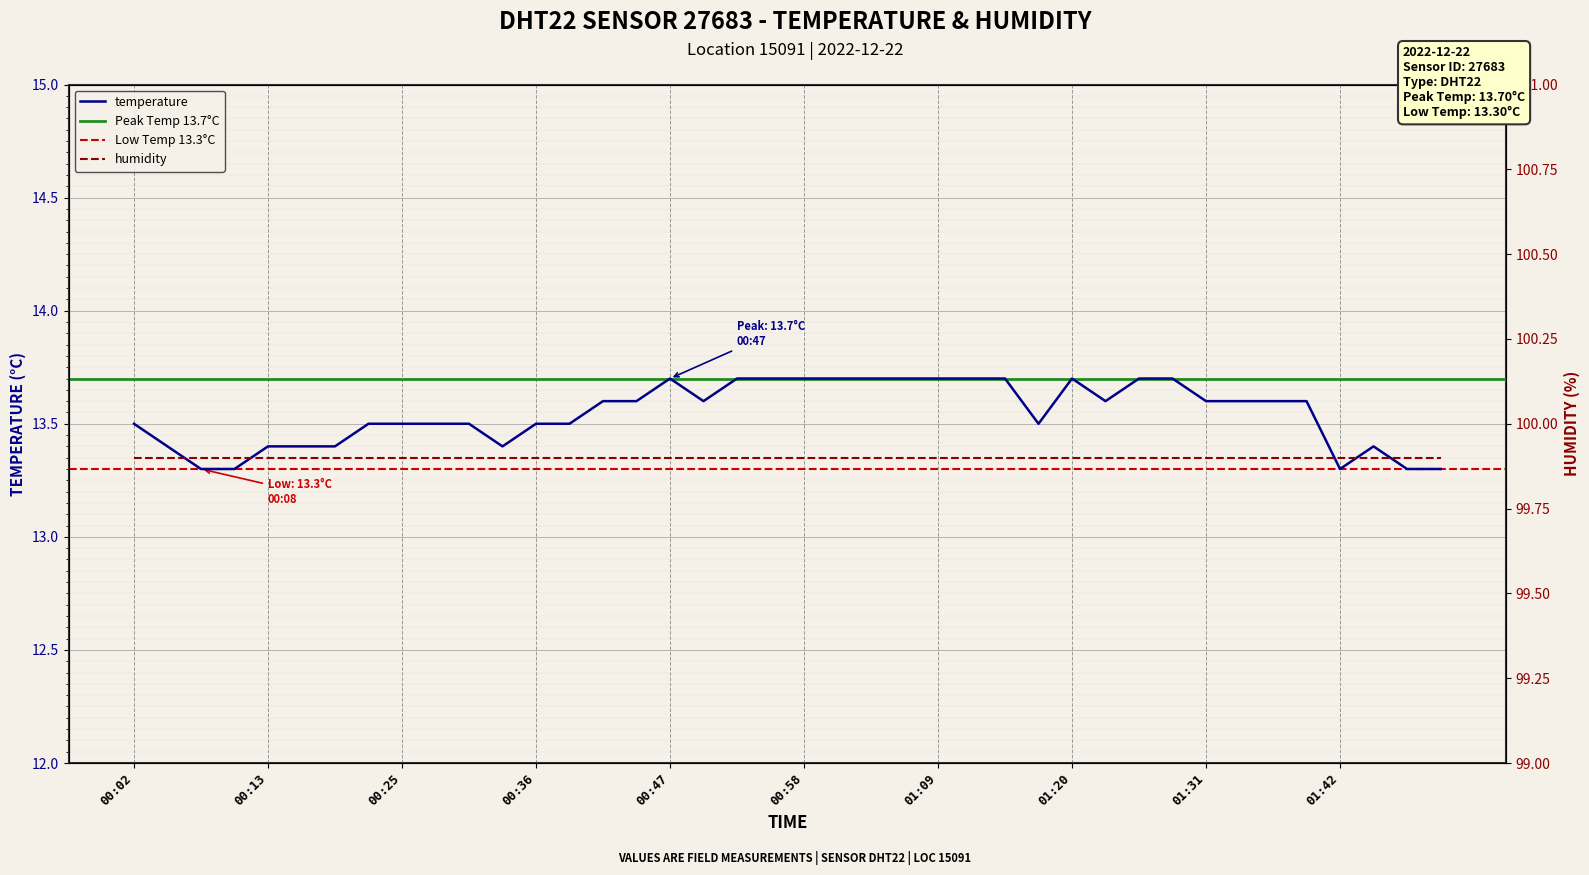

How many values are between 13 and 14?

40